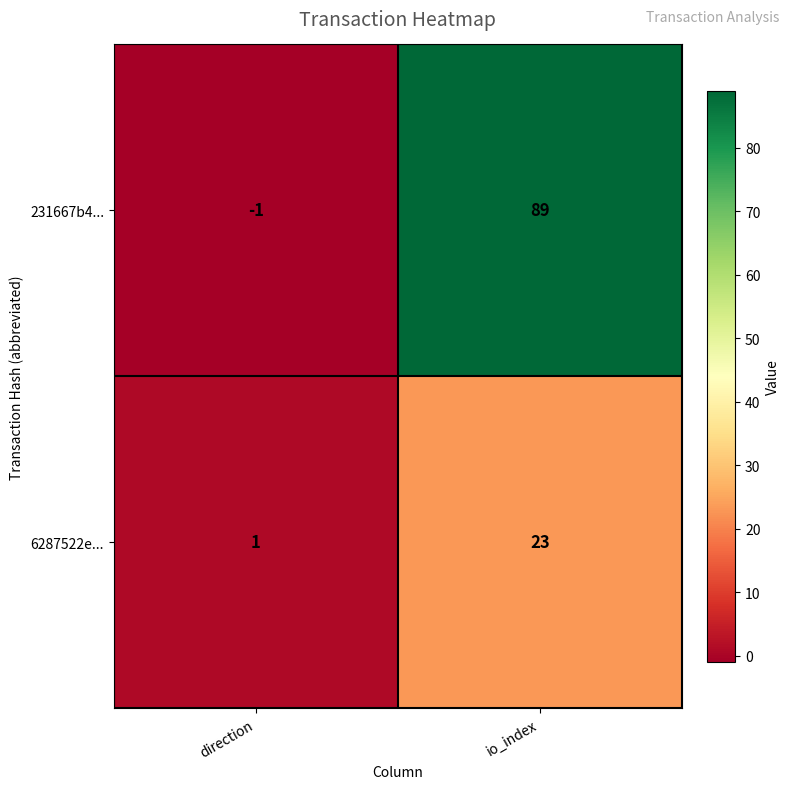

Rank the series by their average value, from lowest to highest.

6287522e..., 231667b4...